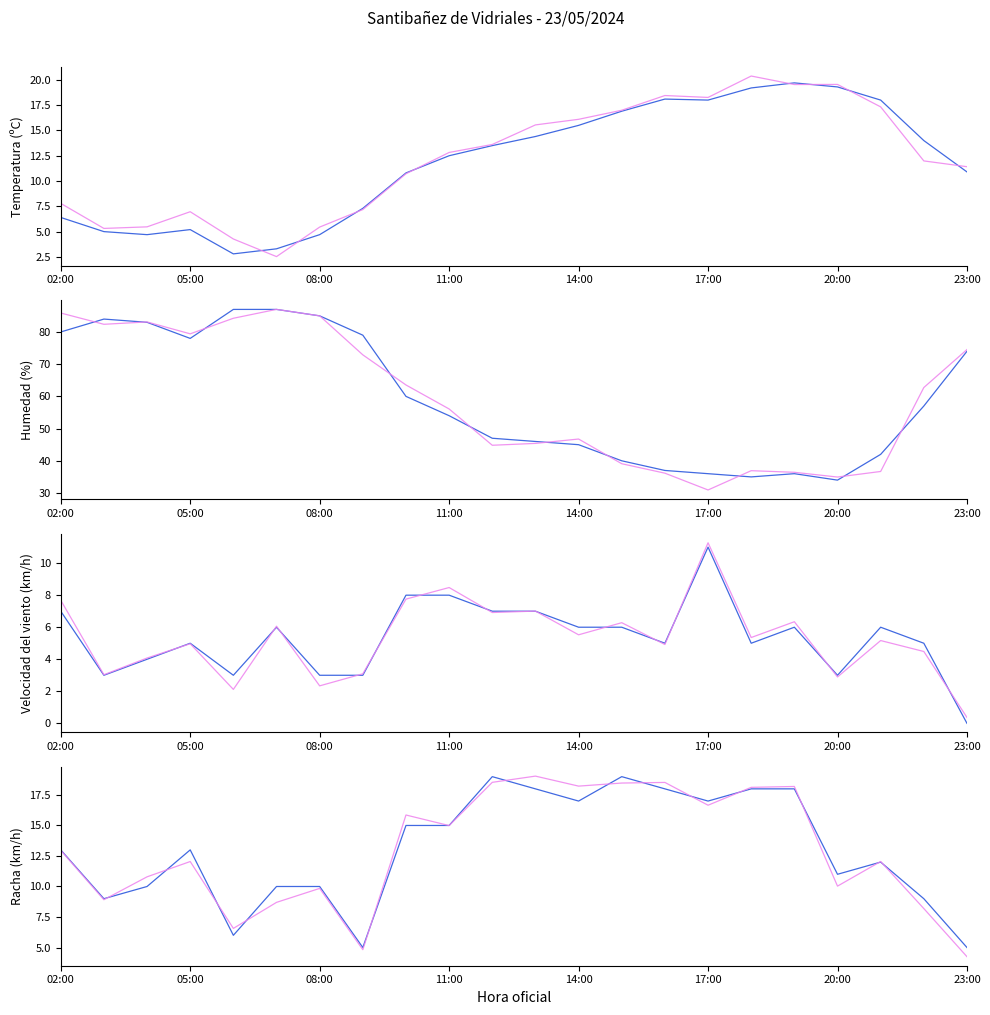

After their last crossing, which series has the higher values: Velocidad del viento (km/h) or Temperatura (ºC)?

Temperatura (ºC)